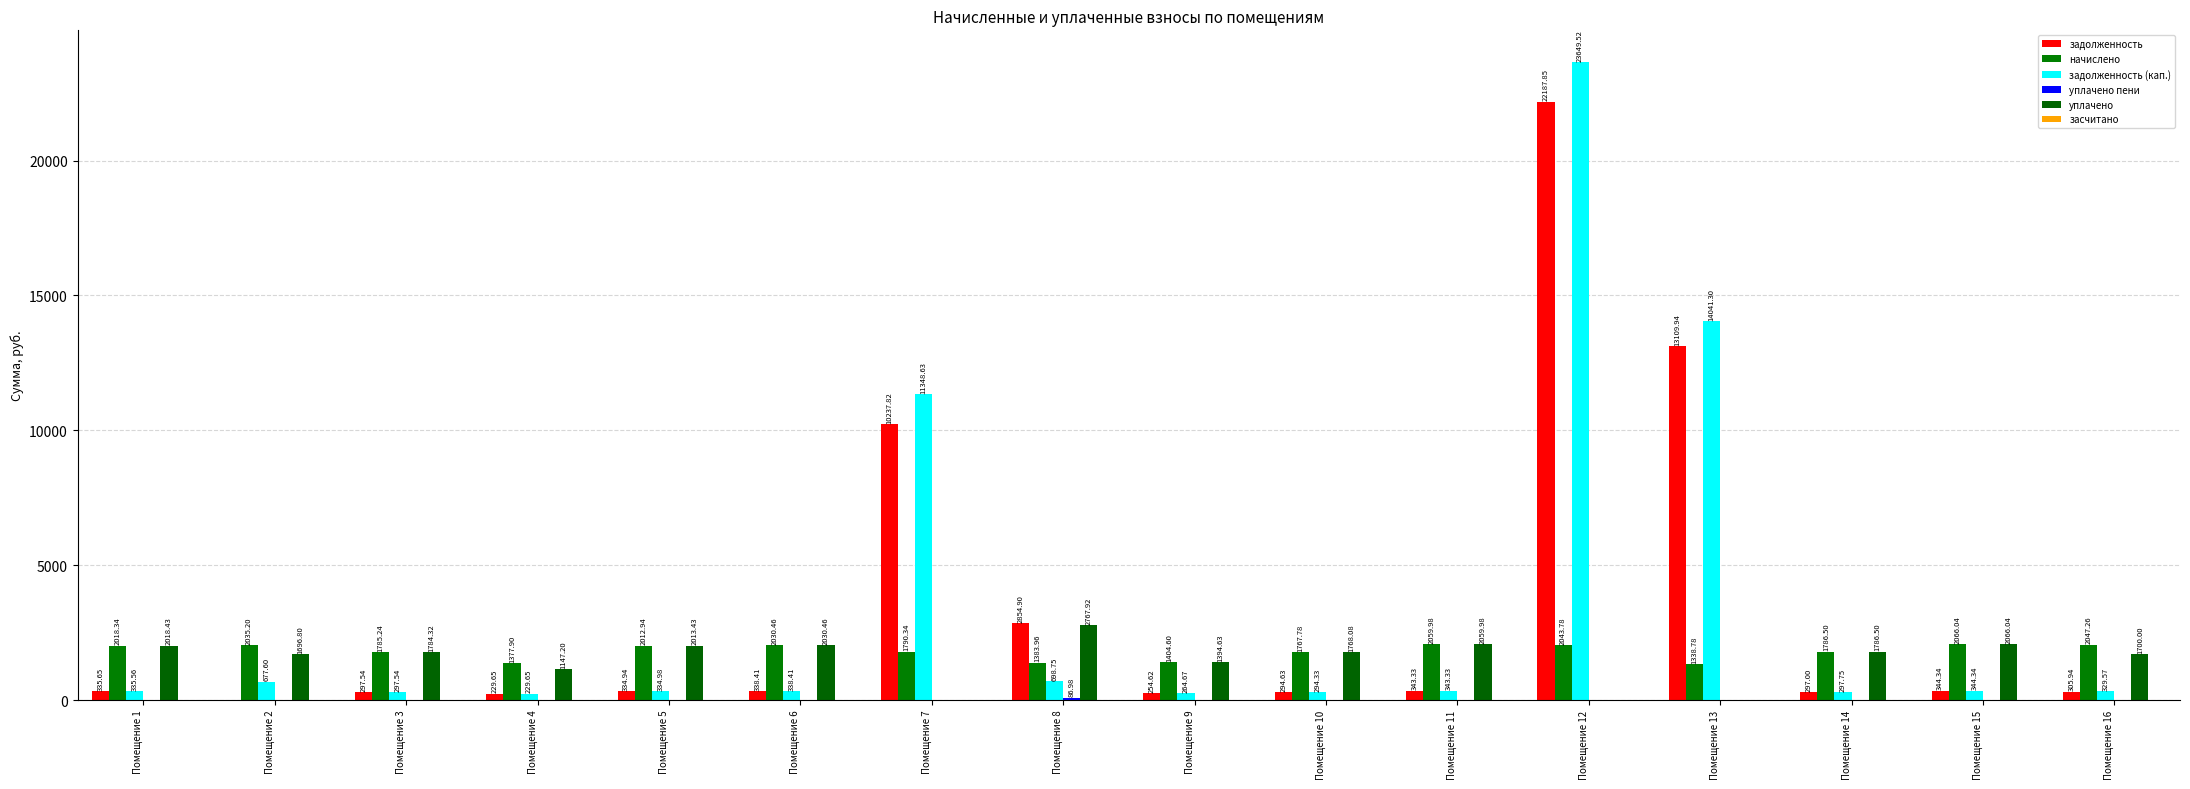

Rank the series at Помещение 2 from lowest to highest value.

задолженность, уплачено пени, засчитано, задолженность (кап.), уплачено, начислено